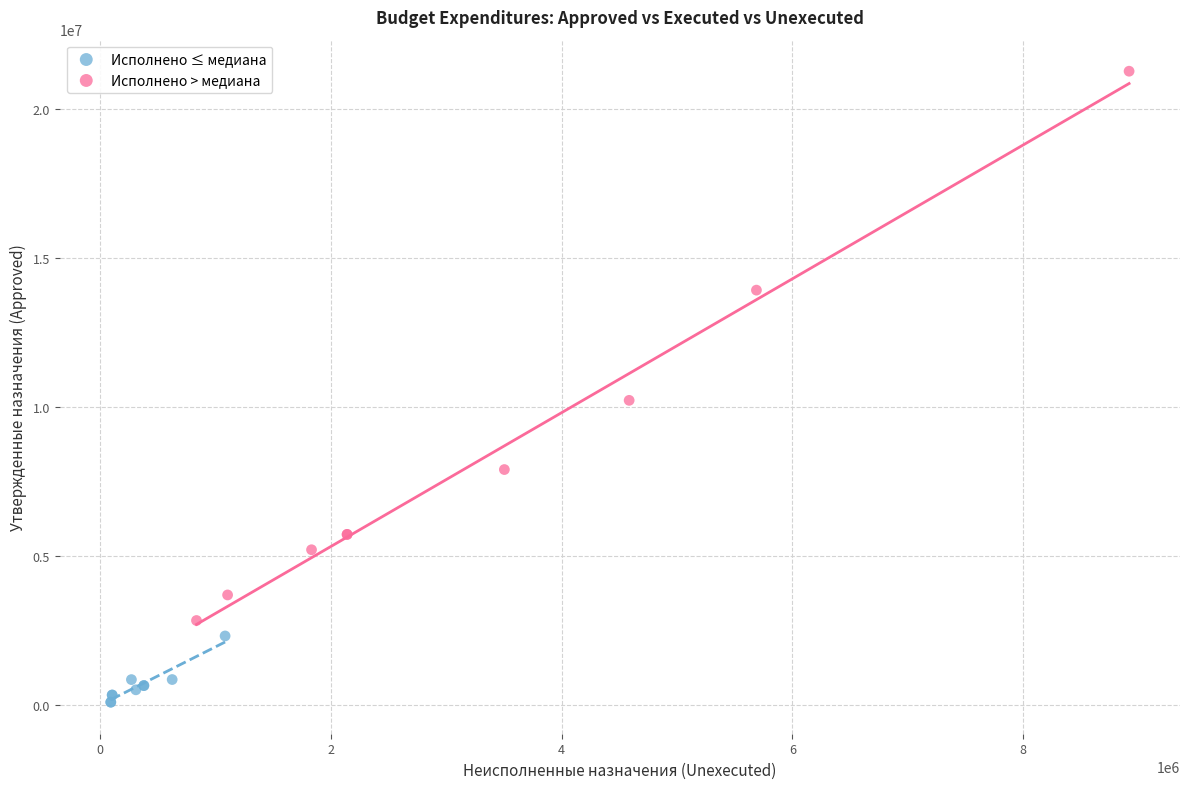

Which series contains the lowest Y value?

Исполнено ≤ медиана